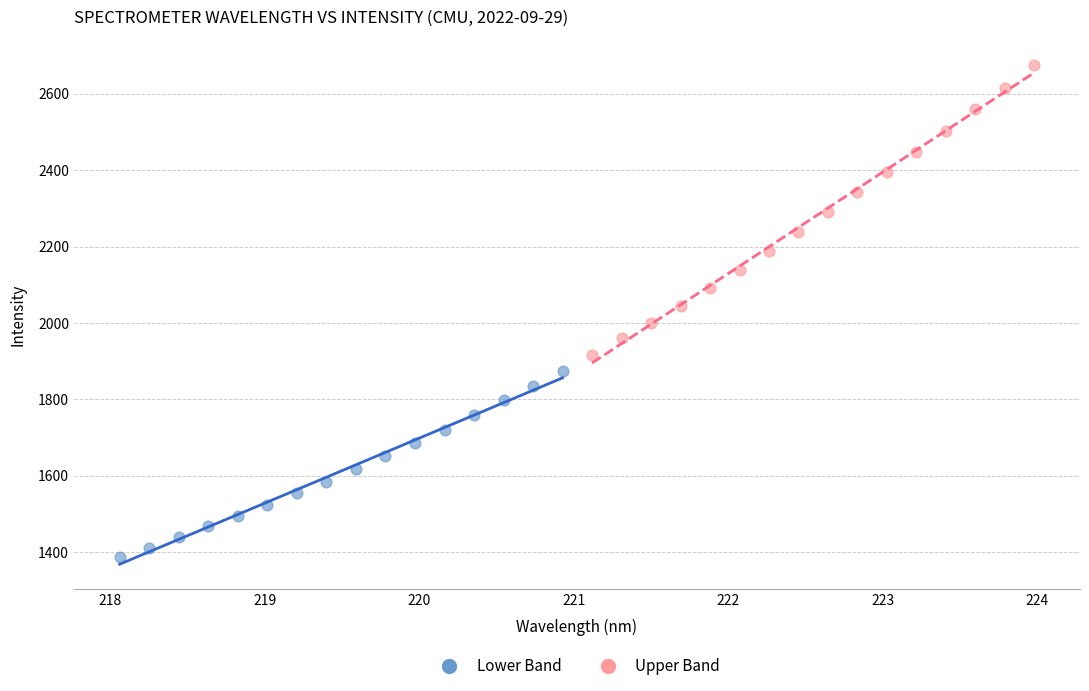

What are all the series names shown in the legend?

Lower Band, Upper Band